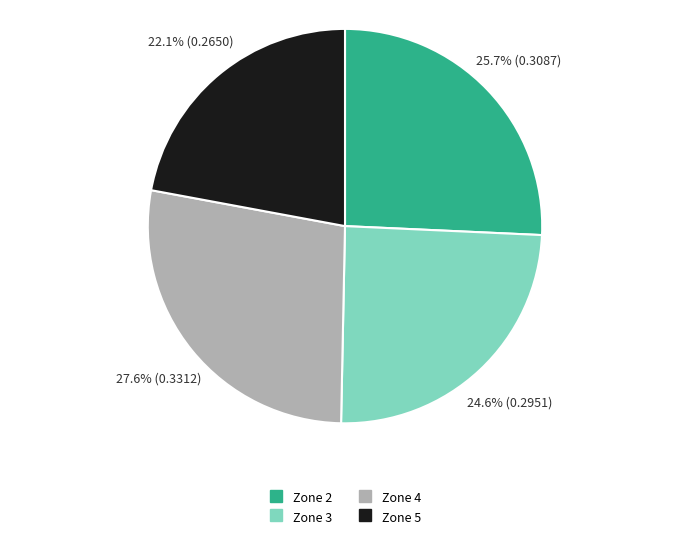

What is the largest slice in the pie chart?

Zone 4